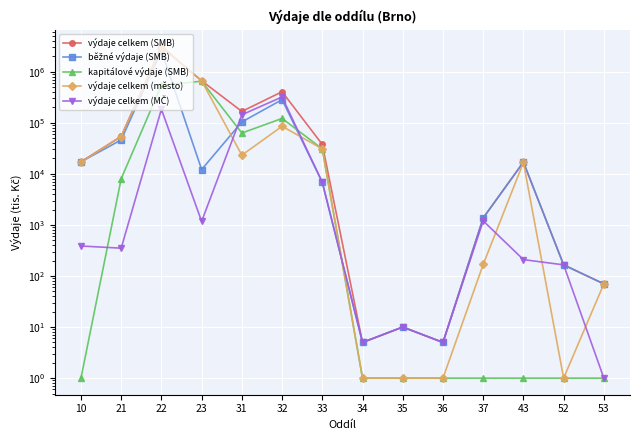

What value does the výdaje celkem (SMB) series have at 35?

10